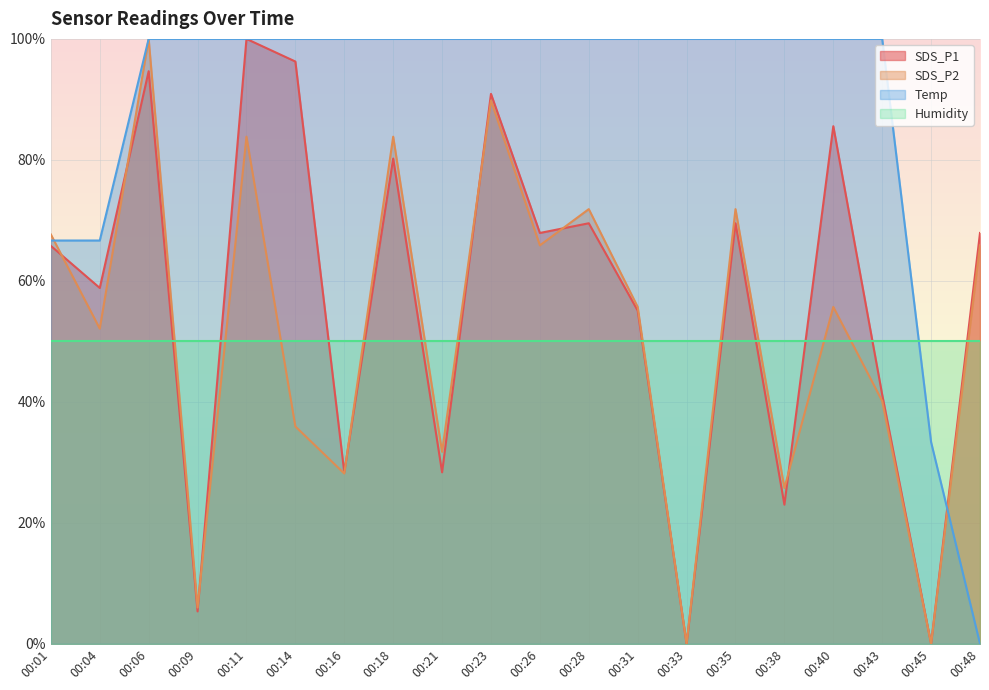

How many lines are shown in the chart?

4